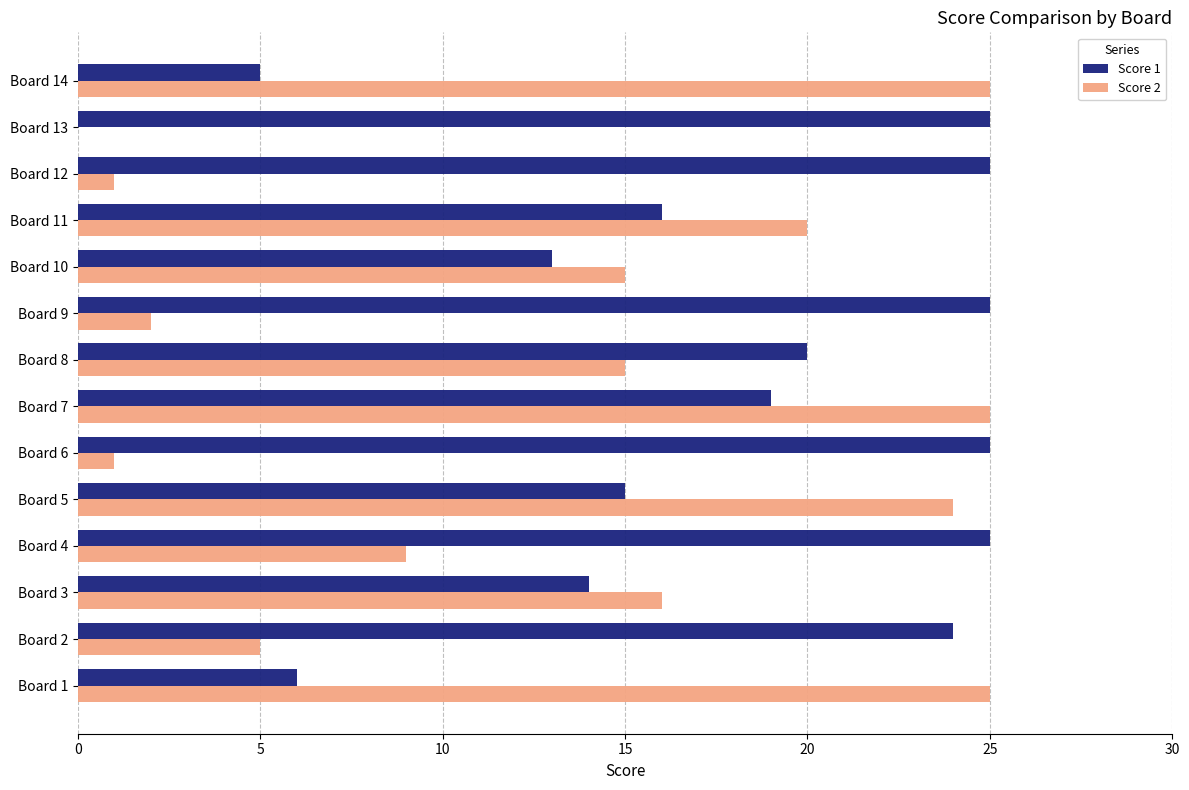

What are all the series names shown in the legend?

Score 1, Score 2